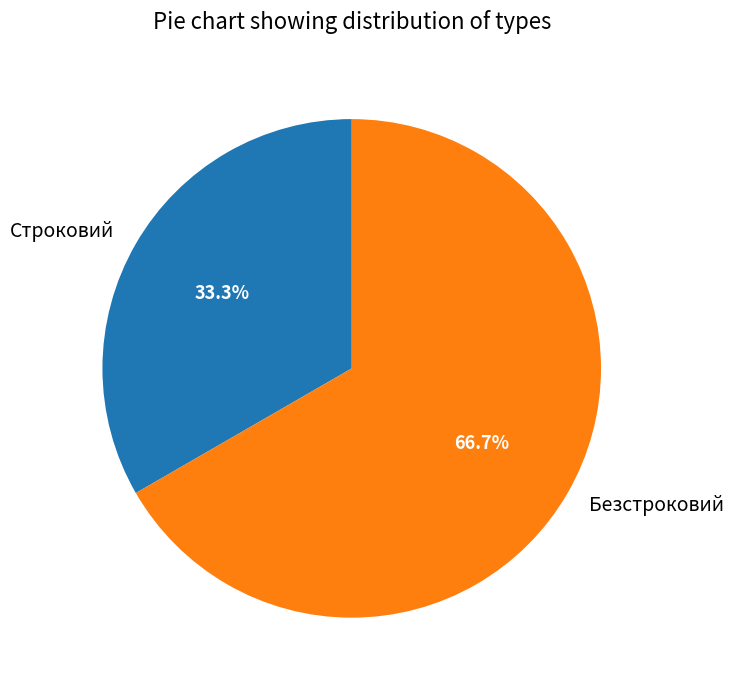

How much of the chart is everything except Строковий?

66.7%